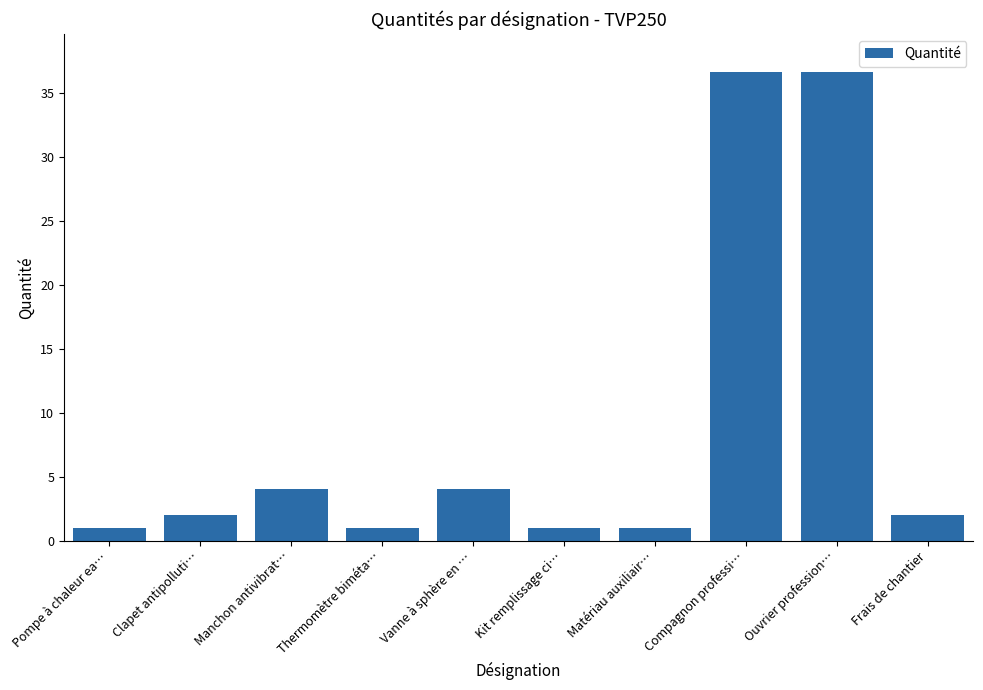

Count the number of categories in the chart.

10